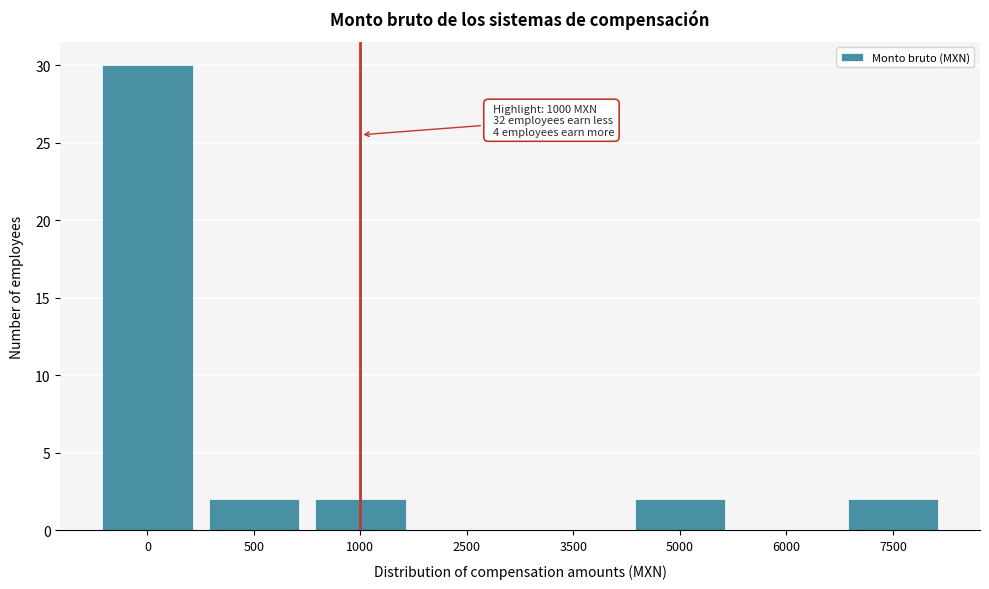

Reading left to right, transcribe all the data shown in this chart.

0=30	500=2	1000=2	2500=0	3500=0	5000=2	6000=0	7500=2